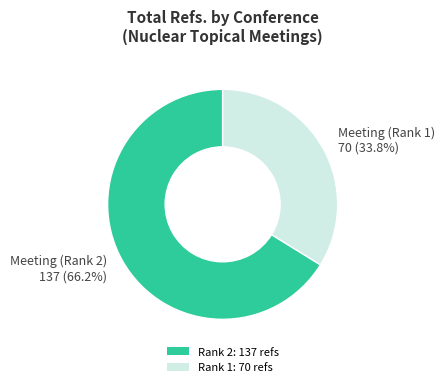

How much of the chart is everything except Meeting (Rank 2) 137 (66.2%)?

33.8%